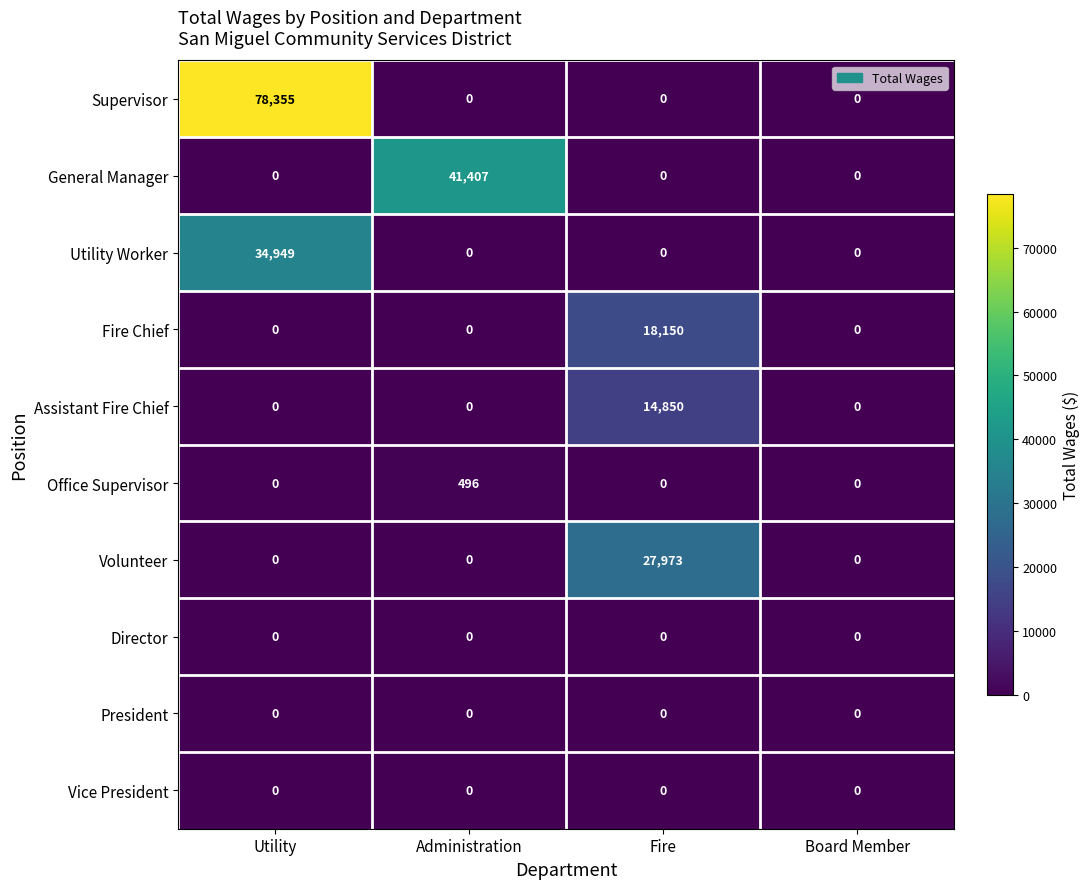

Which series has the largest range (max minus min)?

Supervisor